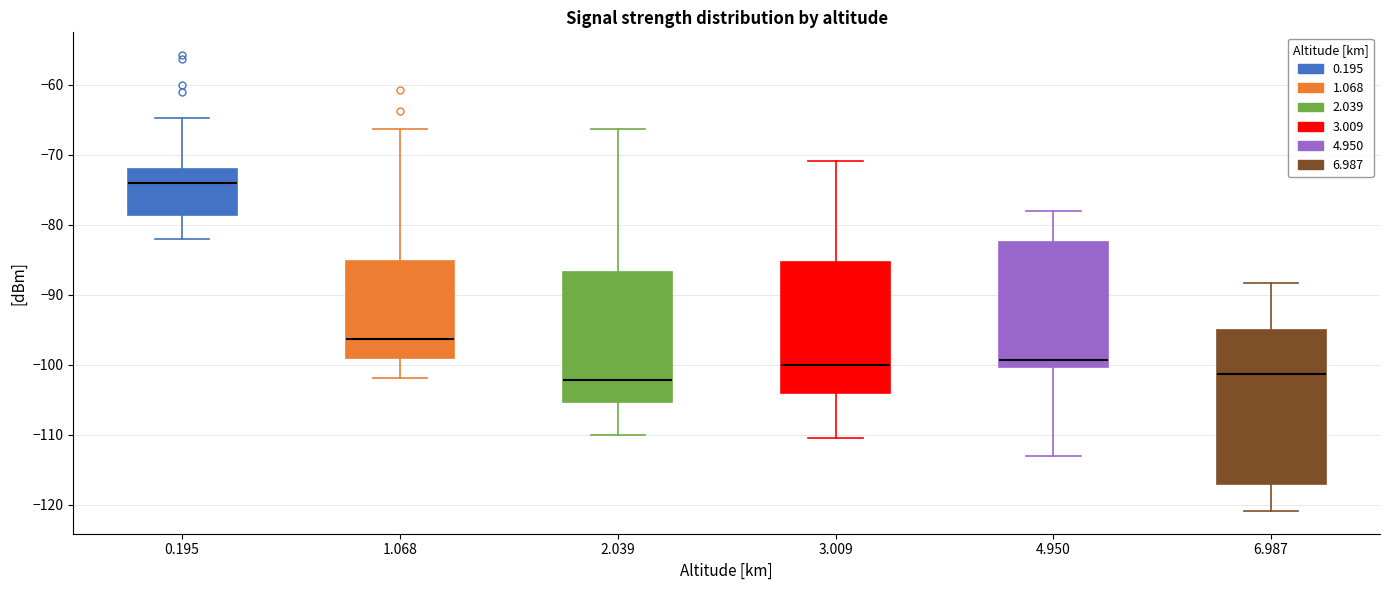

Reading left to right, read every box against the y-axis: the position of its median line, the range the box covers, and the ends of its whiskers. The values are not printed on the chart, so give them approximately, as read against the axis.

0.195: median -74, box -79 to -72, whiskers -82 to -65
1.068: median -96, box -99 to -85, whiskers -102 to -66
2.039: median -102, box -105 to -87, whiskers -110 to -66
3.009: median -100, box -104 to -85, whiskers -110 to -71
4.950: median -99, box -100 to -82, whiskers -113 to -78
6.987: median -101, box -117 to -95, whiskers -121 to -88